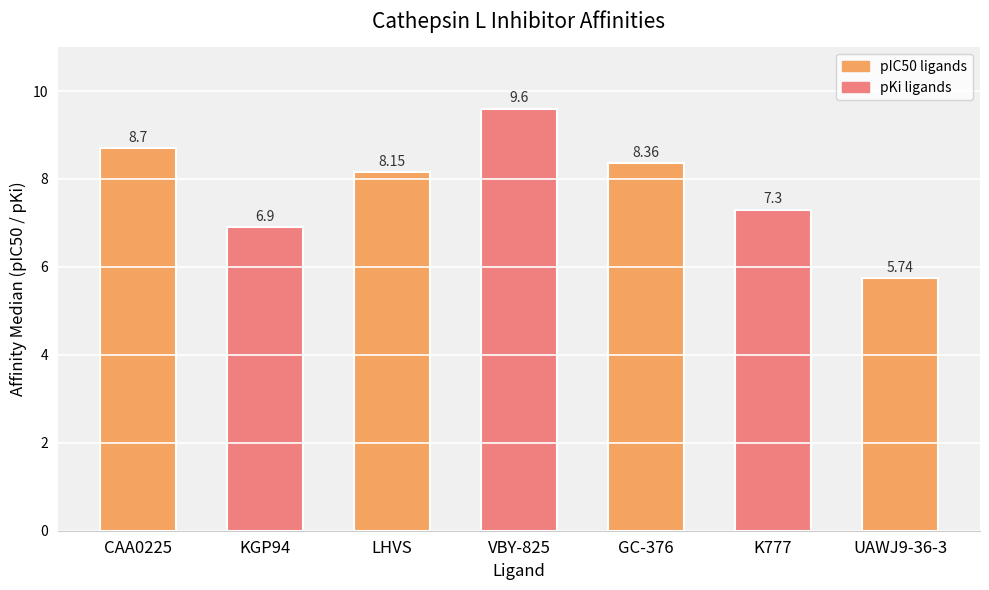

How many bars are there in total?

7